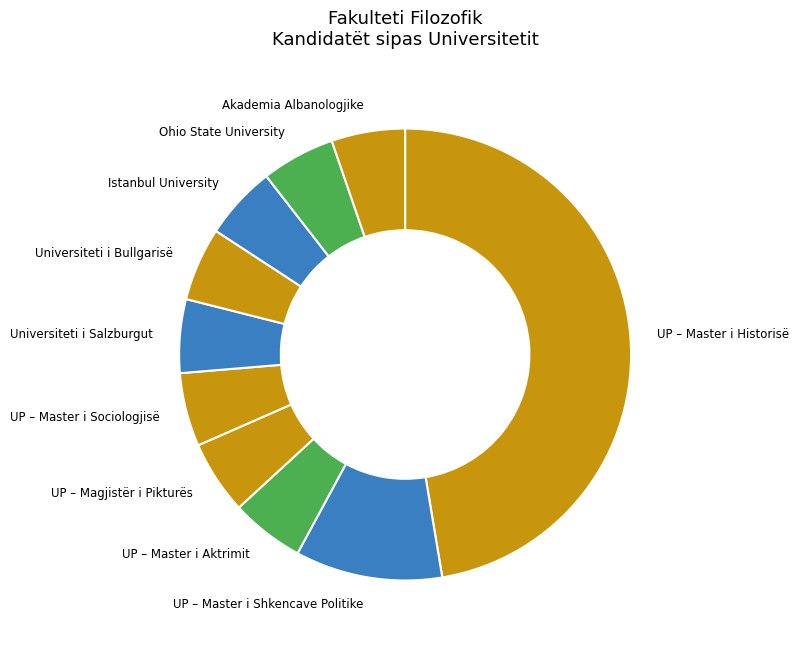

What is the ratio of the value at Universiteti i Bullgarisë to the value at UP – Magjistër i Pikturës?

1.0